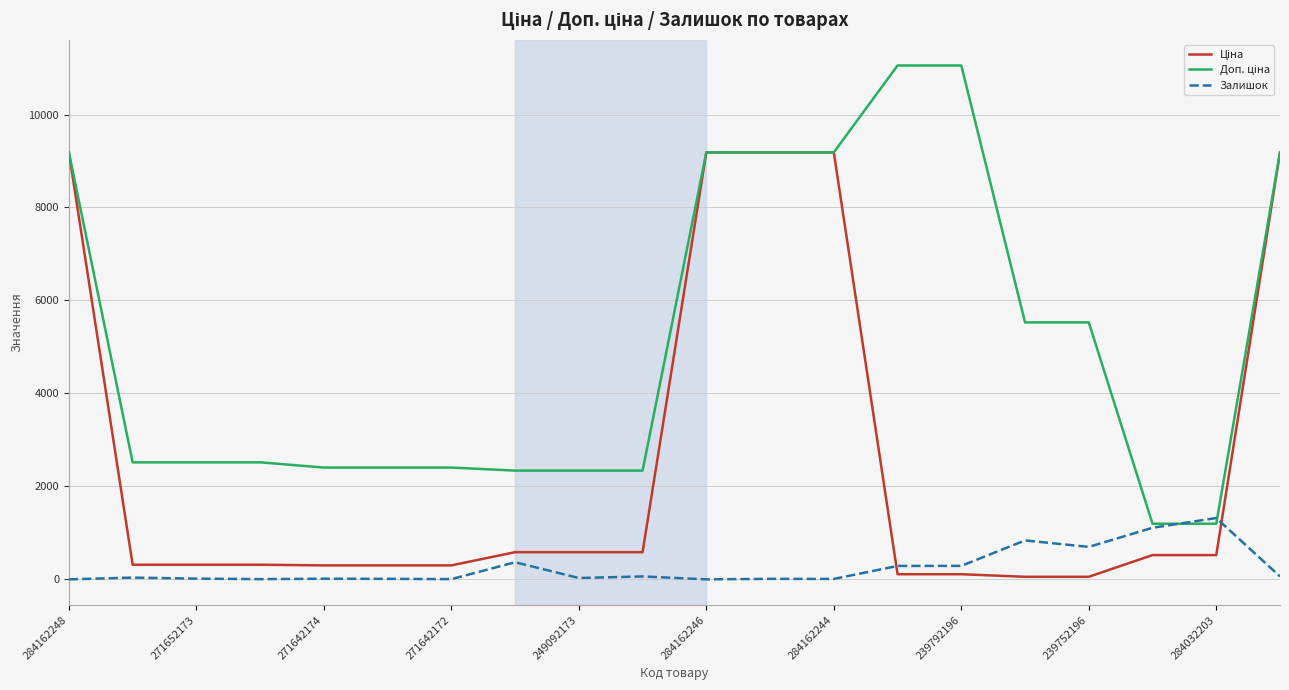

What is the highest value of the Залишок series?

1319.0